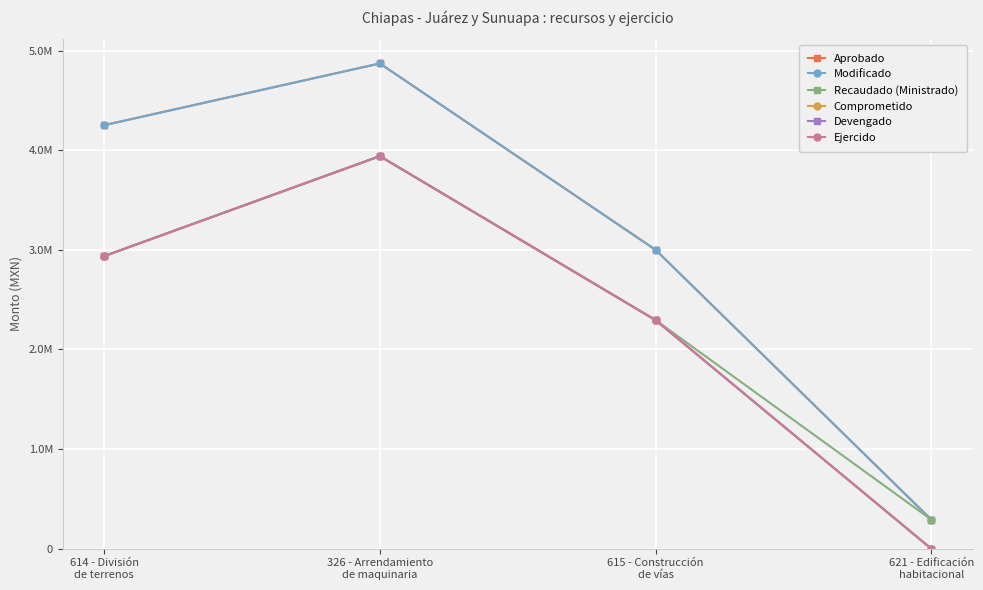

What is the sum of the Comprometido values at 326 - Arrendamiento
de maquinaria and 615 - Construcción
de vías?

6234118.3